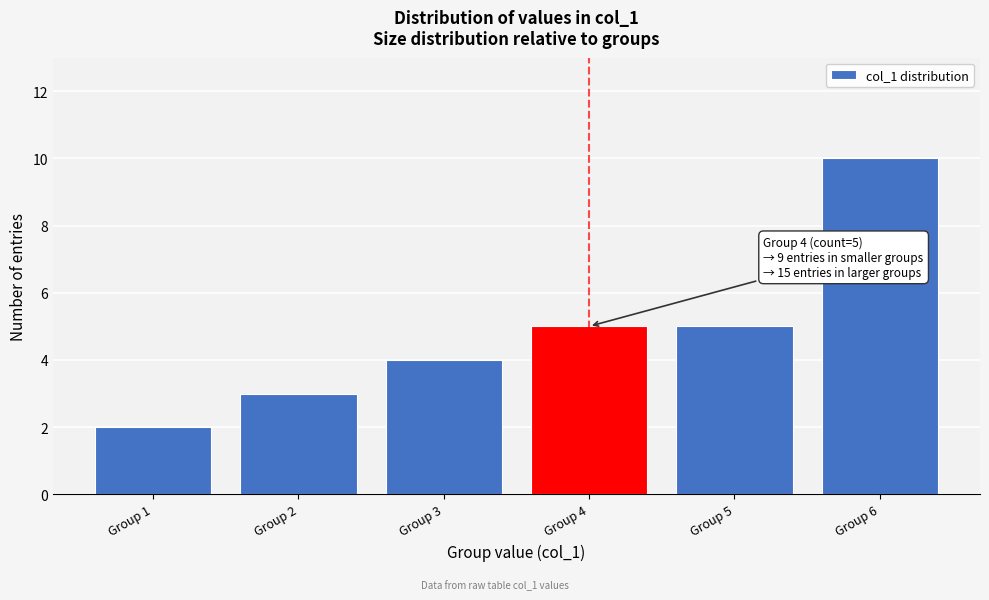

Reading left to right, what are all the values shown in this chart?

Group 1=2	Group 2=3	Group 3=4	Group 4=5	Group 5=5	Group 6=10